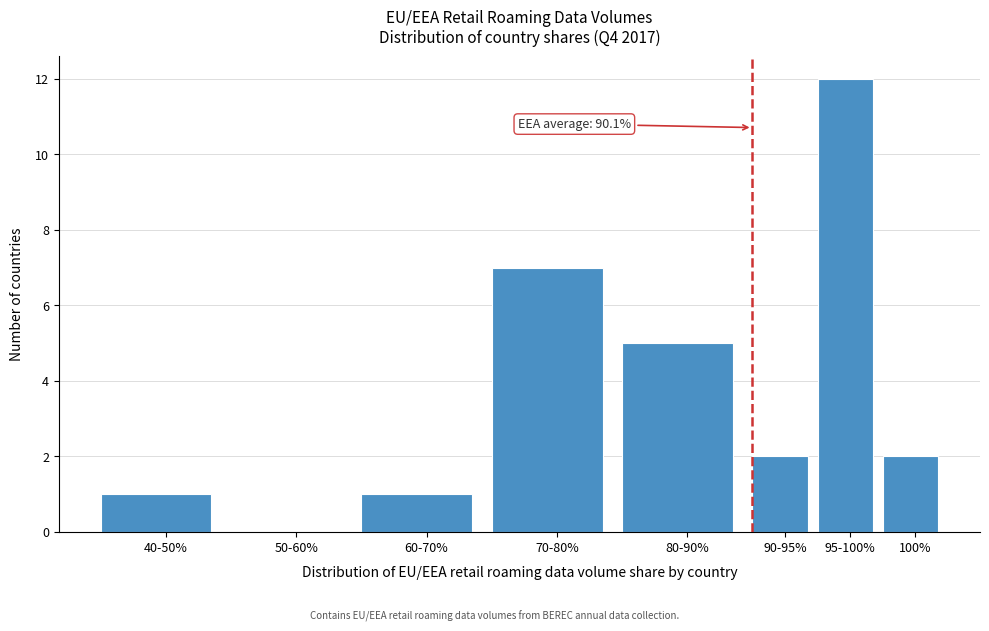

Reading right to left, list all the values displayed in this chart.

100%=2	95-100%=12	90-95%=2	80-90%=5	70-80%=7	60-70%=1	50-60%=0	40-50%=1